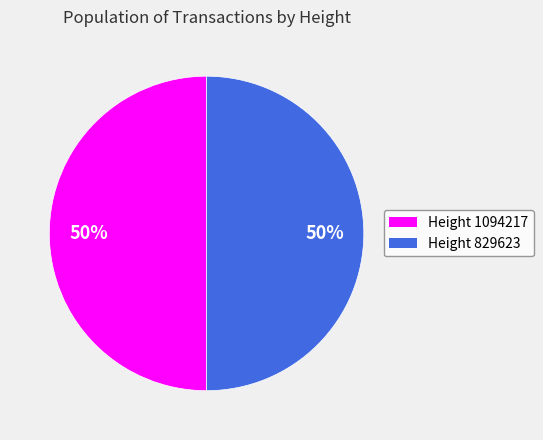

To the nearest percent, what is the average slice percentage?

50%